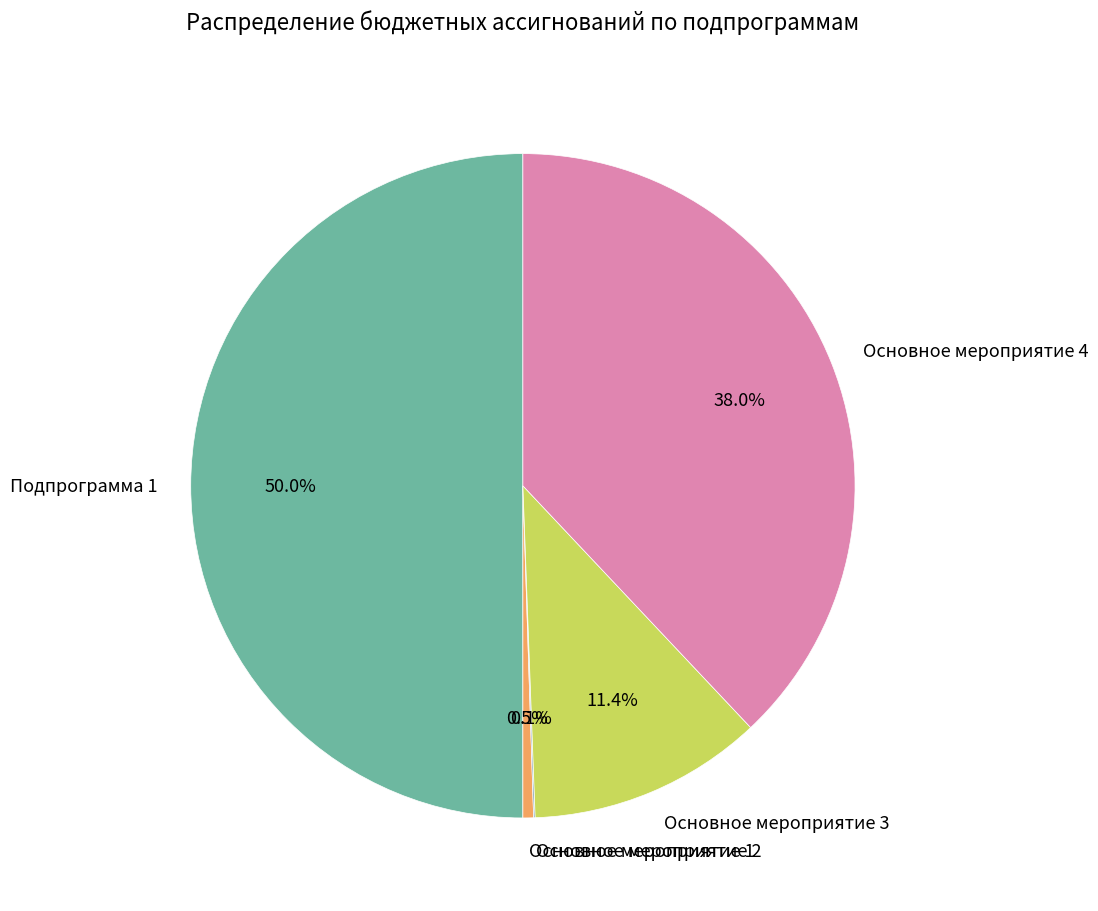

Do Подпрограмма 1 and Основное мероприятие 1 together represent more than half of the pie?

Yes